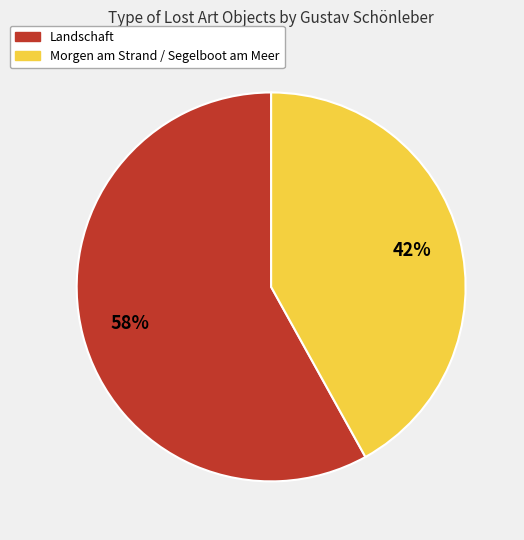

Is it true that Morgen am Strand / Segelboot am Meer is 42% of the pie?

True